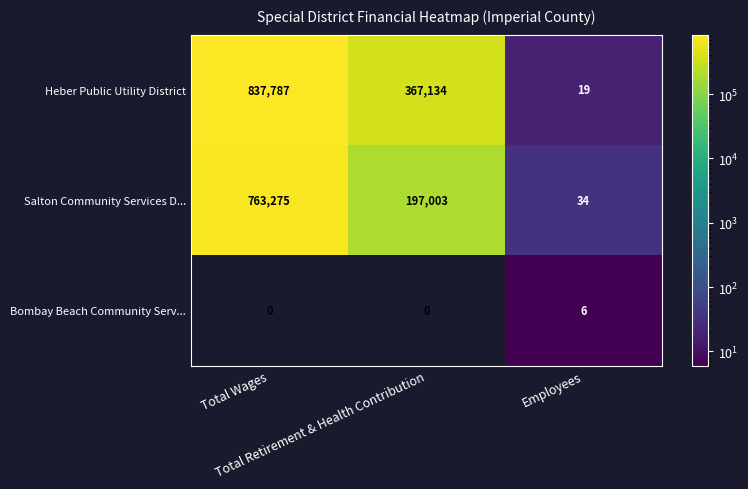

Rank the series by their average value, from highest to lowest.

Heber Public Utility District, Salton Community Services D..., Bombay Beach Community Serv...